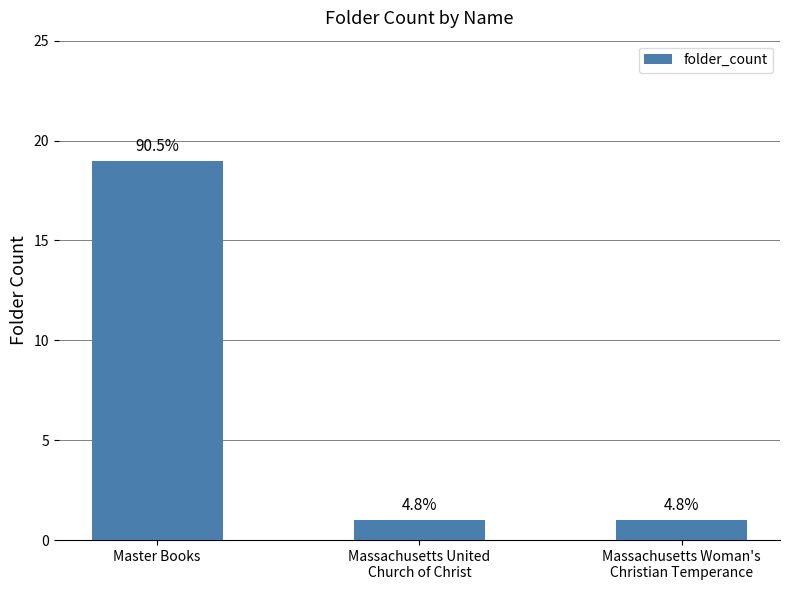

Reading left to right, transcribe all the data shown in this chart.

Master Books=19	Massachusetts United
Church of Christ=1	Massachusetts Woman's
Christian Temperance=1